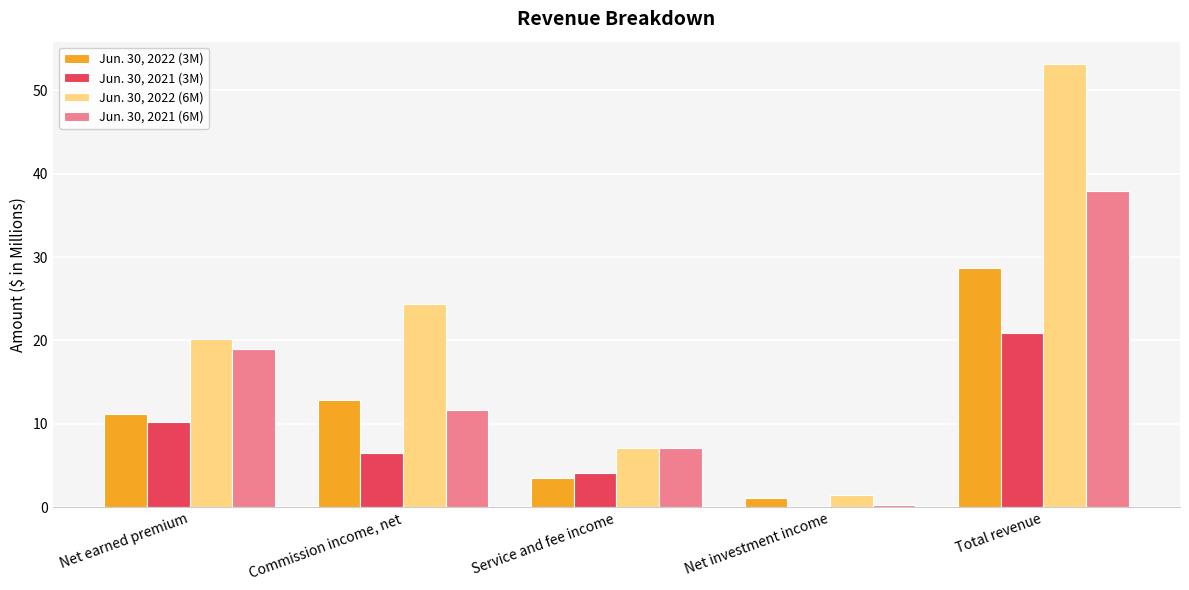

Which series has the largest total across all categories?

Jun. 30, 2022 (6M)